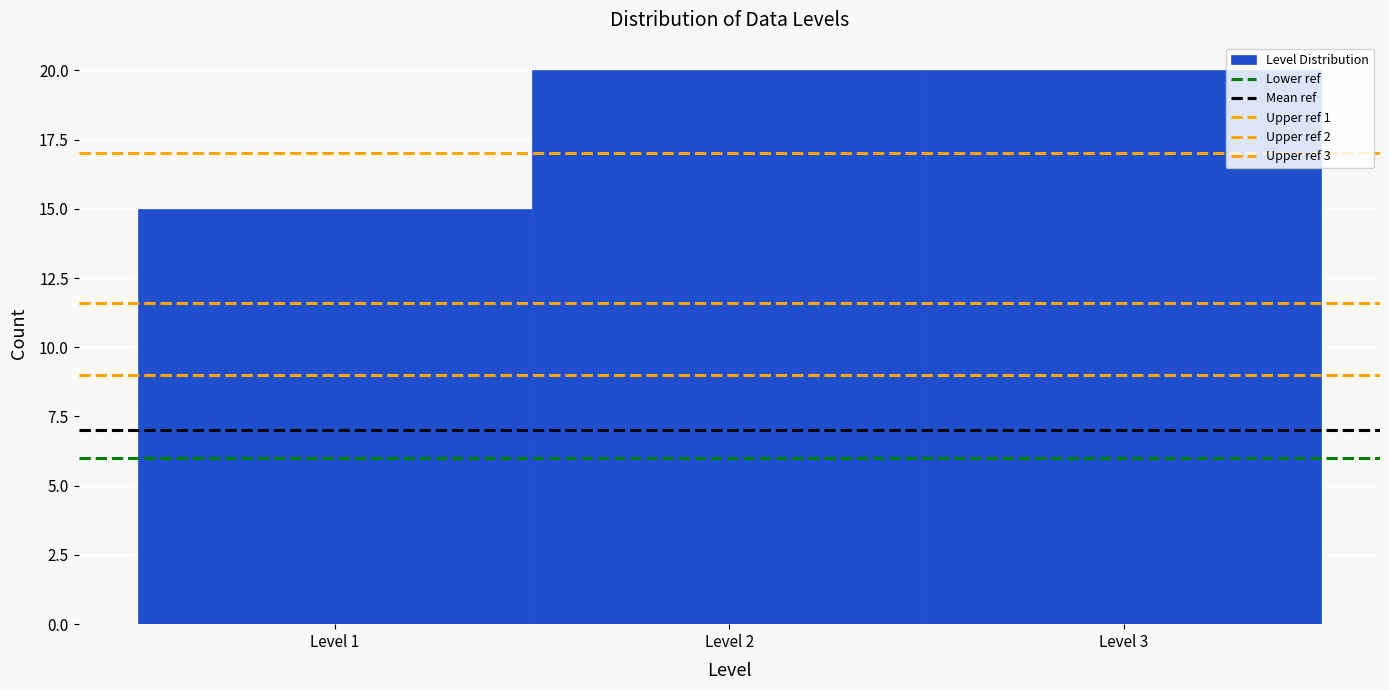

Reading left to right, list every bar in this chart as the range it spans on the x-axis followed by its height. The values are not printed on the chart, so give them approximately, as read against the axis.

0.5 to 1.5: 15
1.5 to 2.5: 20
2.5 to 3.5: 20